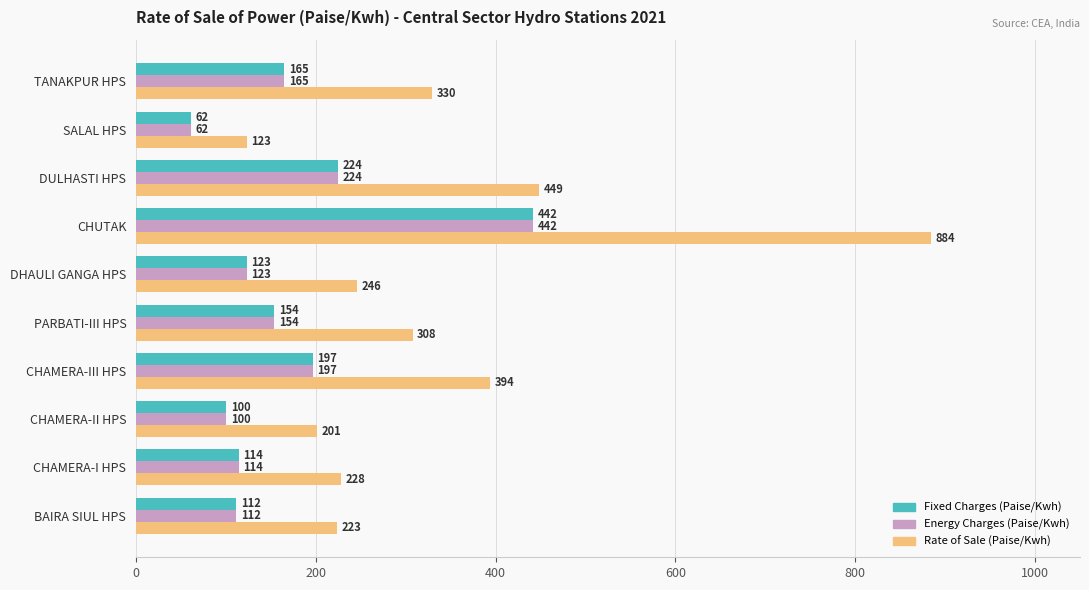

Between PARBATI-III HPS and CHUTAK, which series saw the biggest shift?

Rate of Sale (Paise/Kwh)